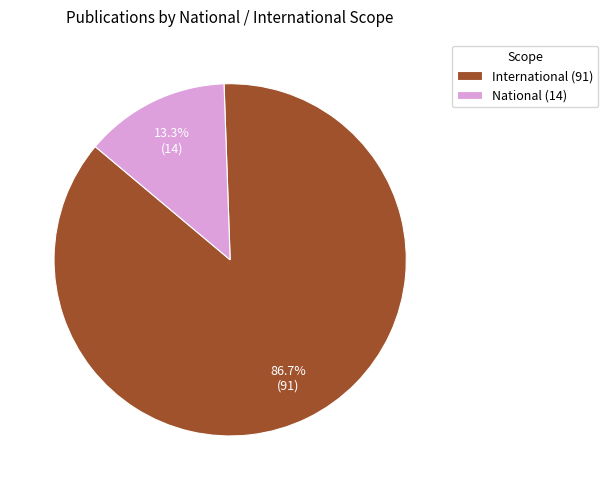

To the nearest percent, what portion does International represent?

87%